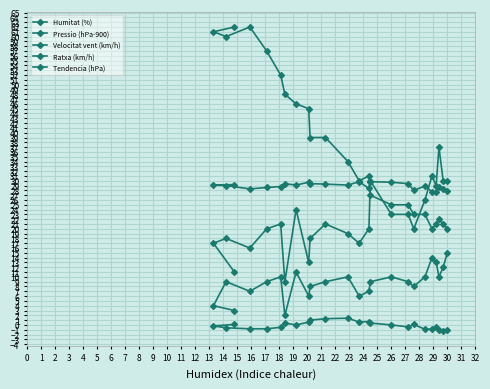

At how many categories does at least one series exceed 2?

24